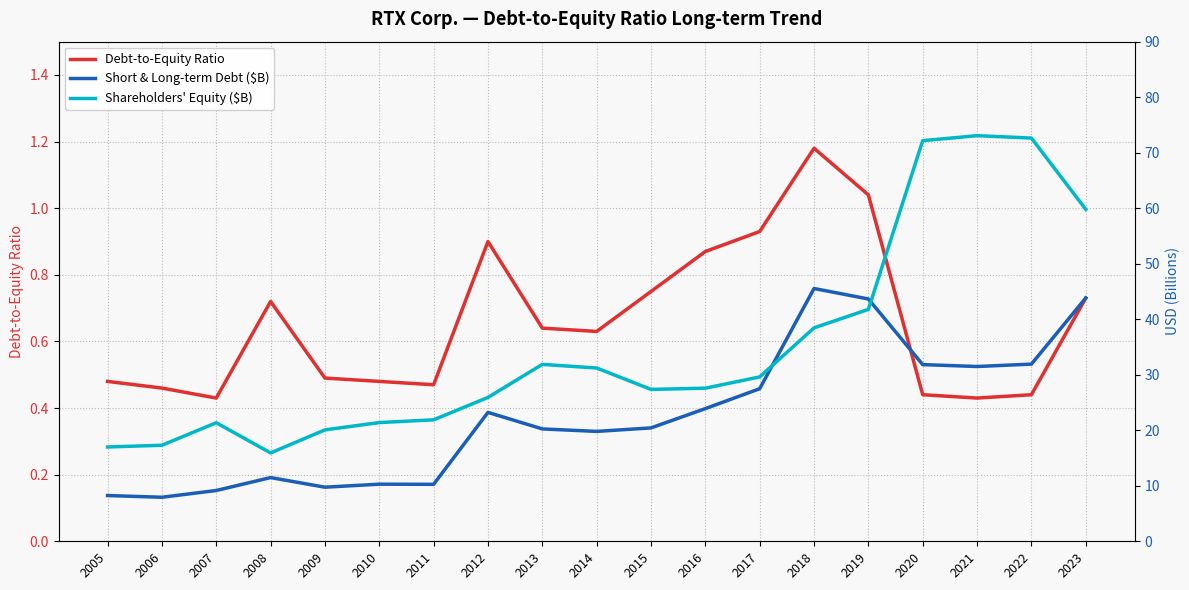

What is the value of the Shareholders' Equity ($B) point at the 7th from the left?

21.9